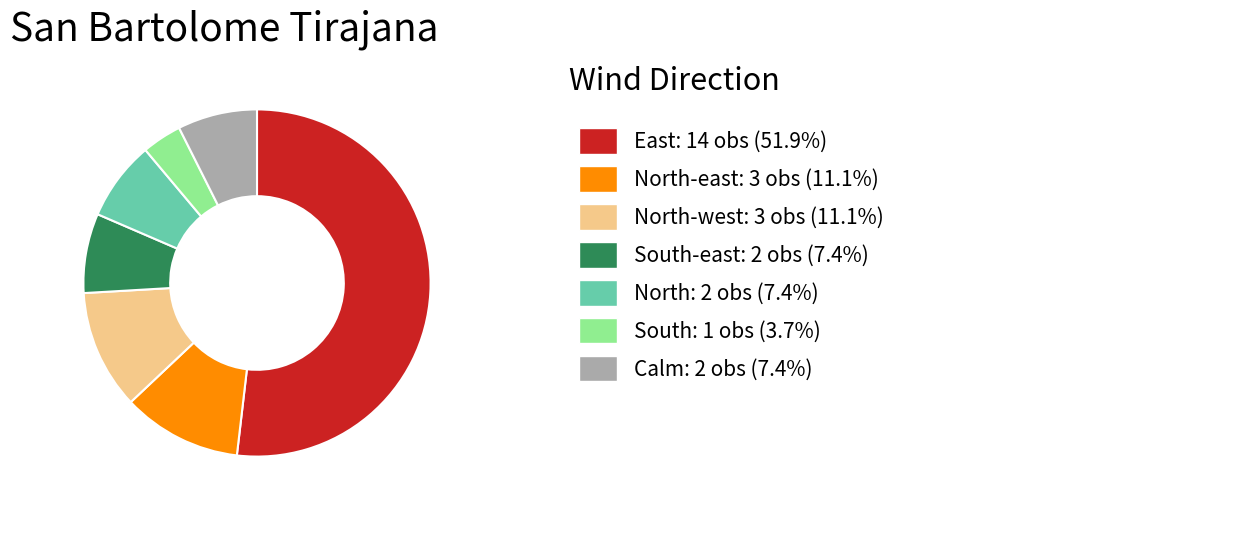

Is there any slice that represents more than half of the pie?

Yes